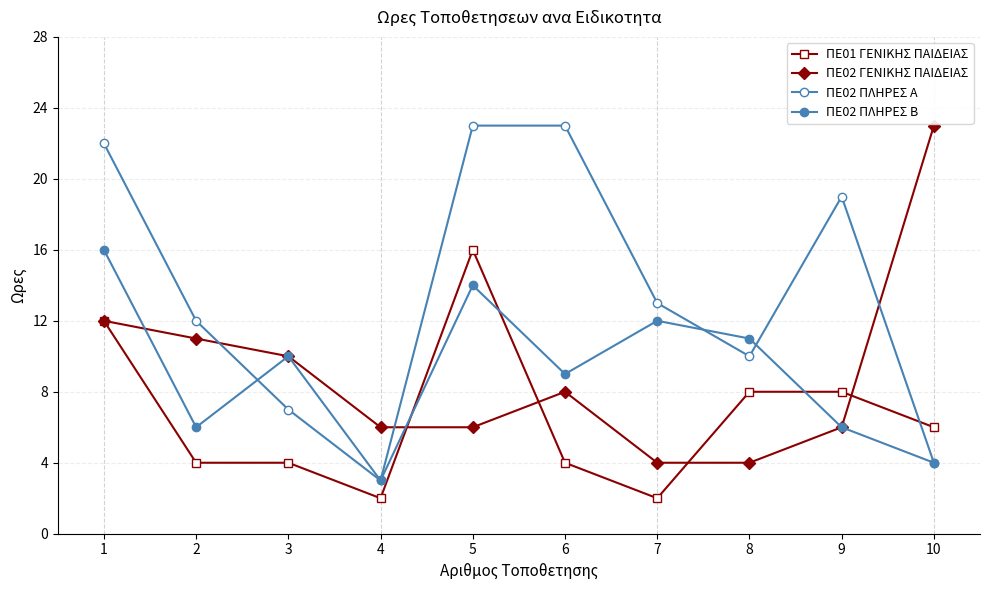

Count the number of categories in the chart.

10